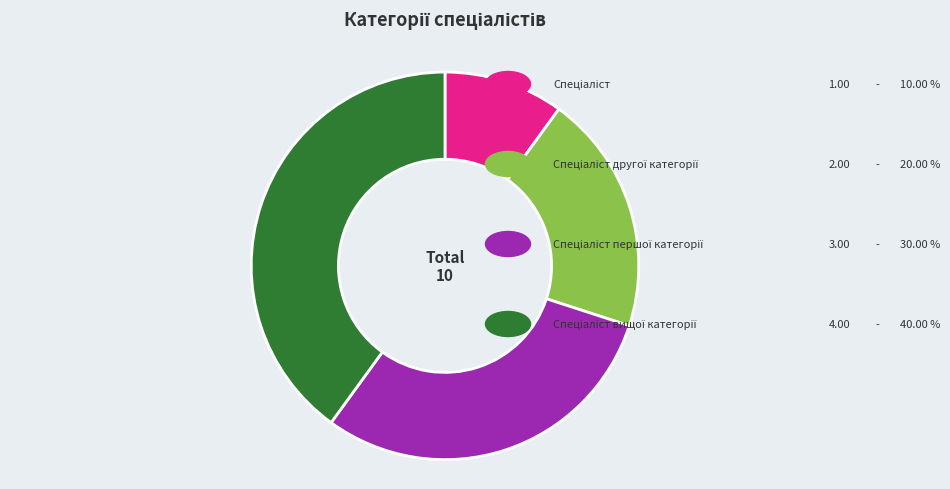

Does any single category account for the majority?

No